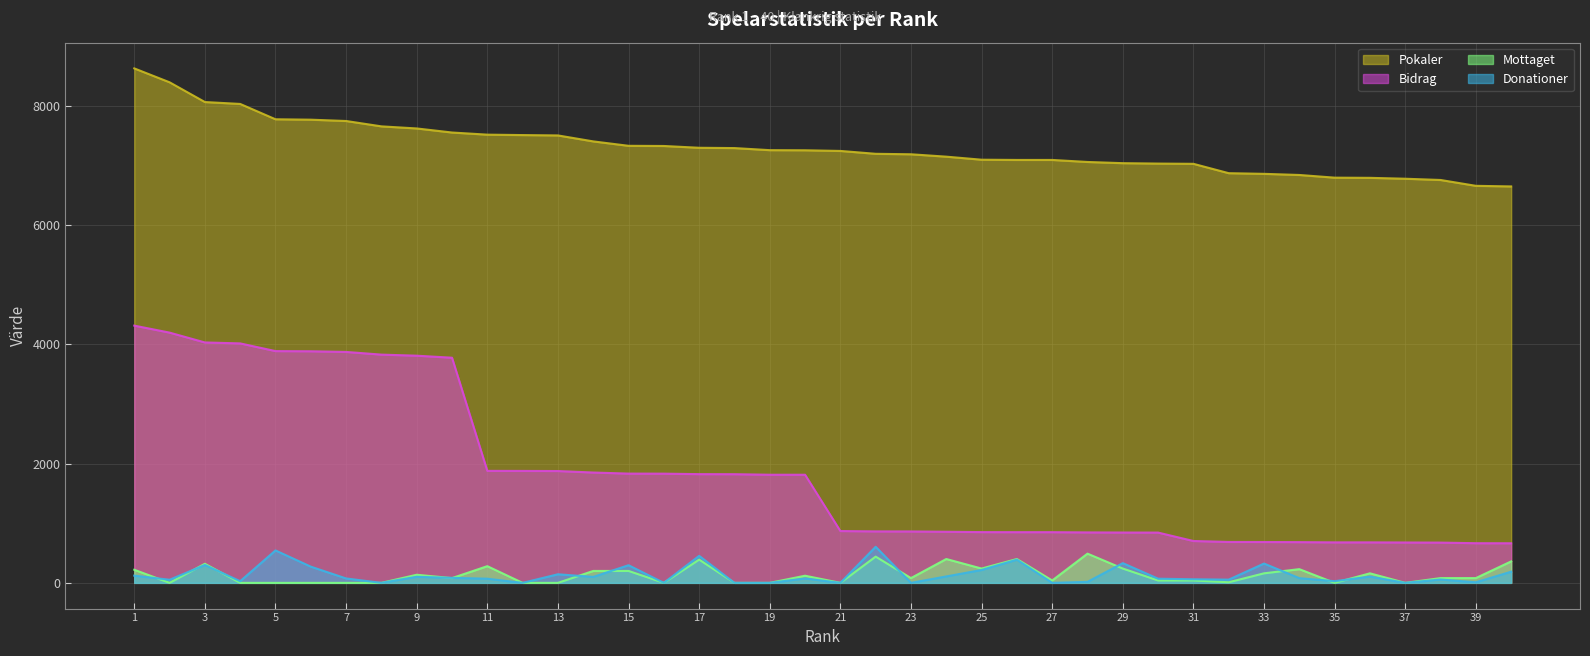

Is the value of Bidrag at 19 greater than the value of Mottaget at 35?

Yes